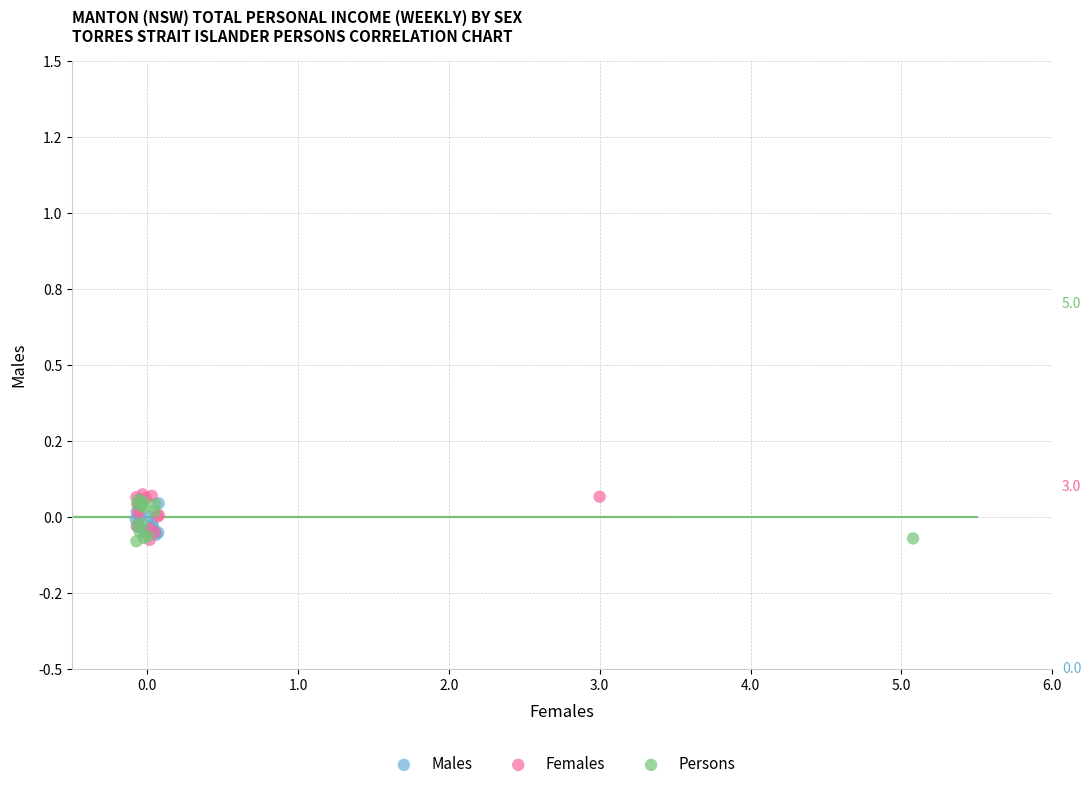

Which series has the largest Y range (max minus min)?

Females